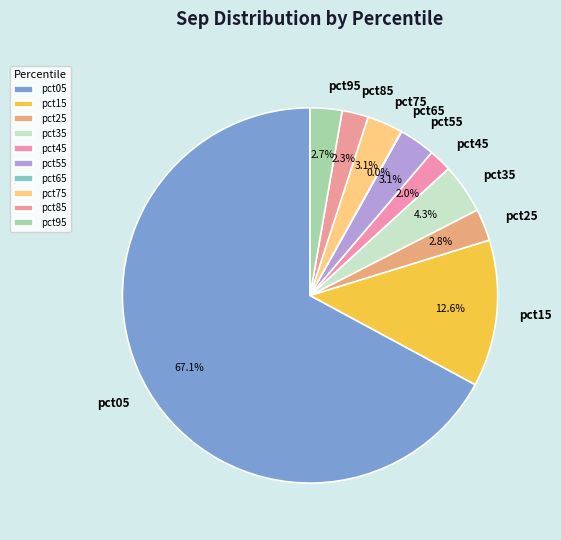

To the nearest percent, what is the difference between the pct35 and pct75 slice percentages?

1%